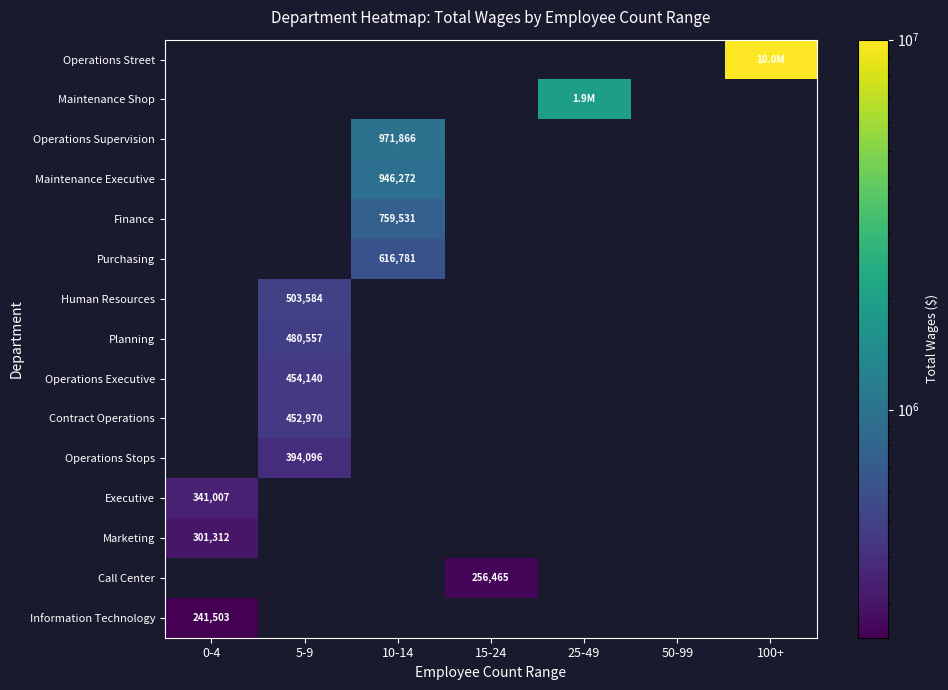

The Operations Executive series shows 125326 at 5-9. True or false?

False